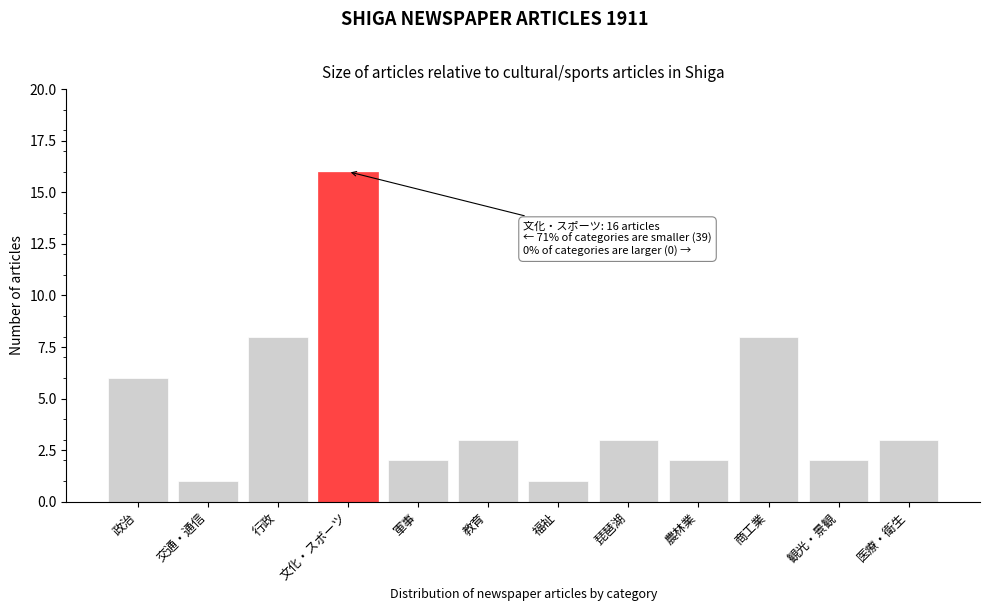

Reading right to left, list all the values displayed in this chart.

医療・衛生=3	観光・景観=2	商工業=8	農林業=2	琵琶湖=3	福祉=1	教育=3	軍事=2	文化・スポーツ=16	行政=8	交通・通信=1	政治=6